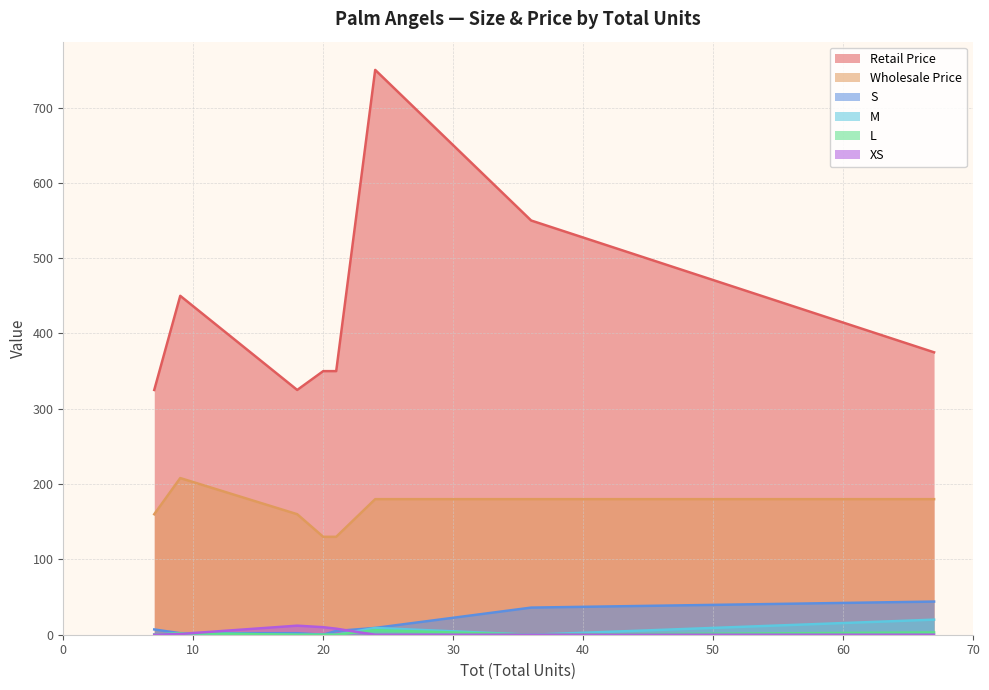

Which series has the largest range (max minus min)?

Retail Price